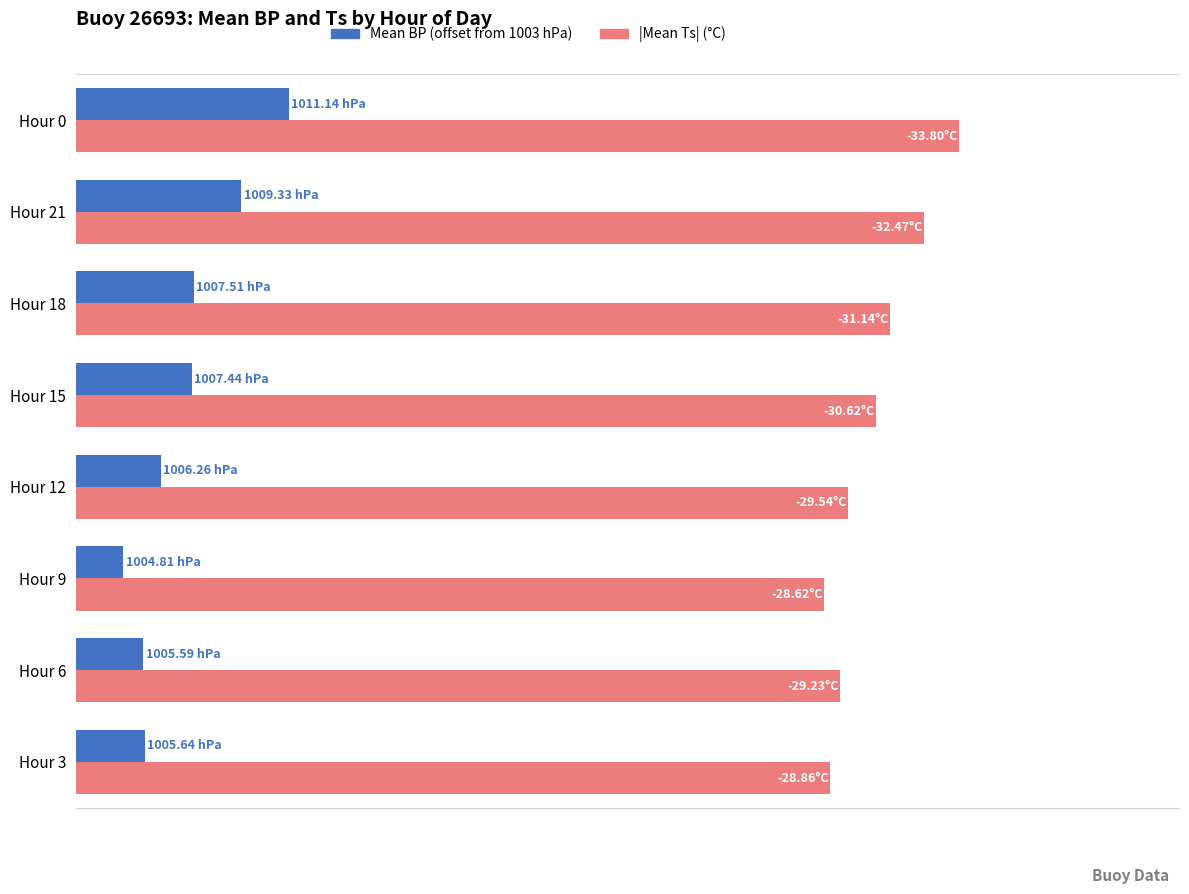

What are all the series names shown in the legend?

Mean BP (offset from 1003 hPa), |Mean Ts| (°C)